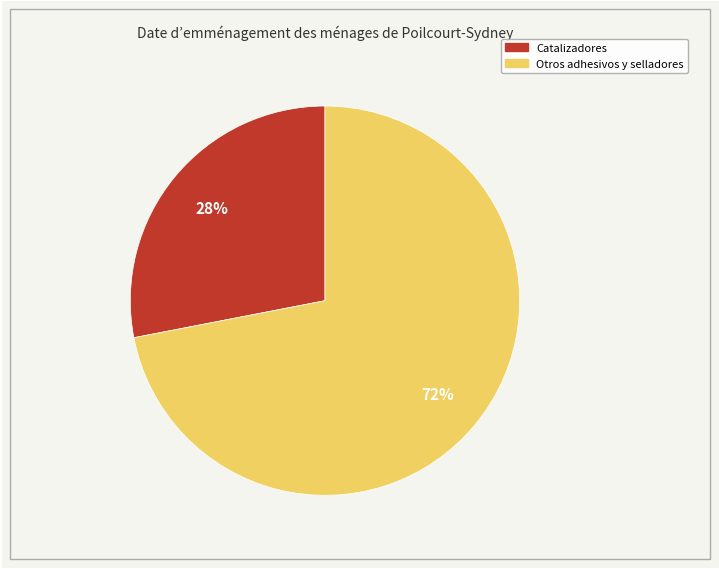

How many slices are in this pie chart?

2